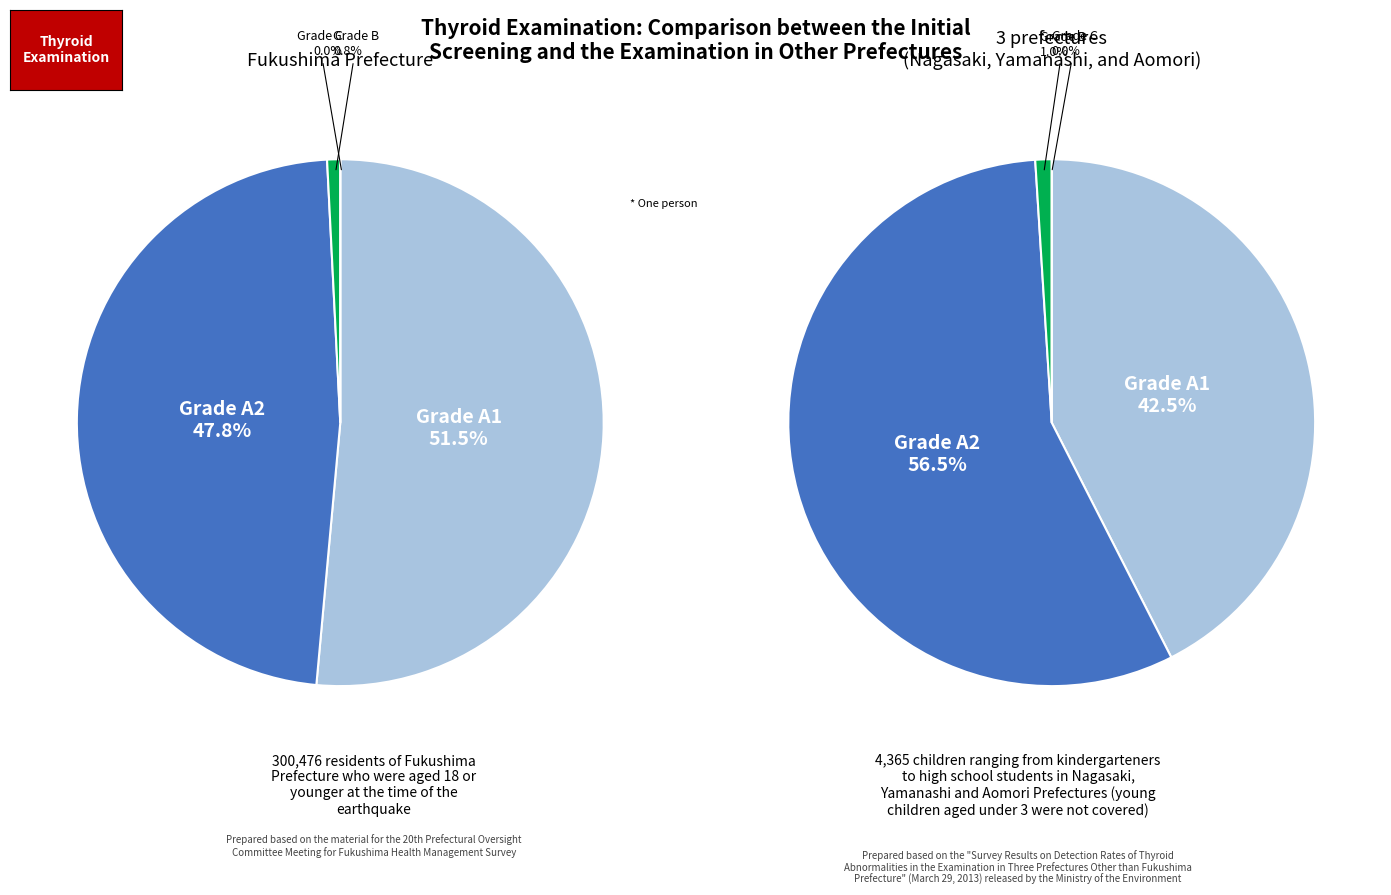

What is the ratio of the value at 0 to the value at 0?

1.0